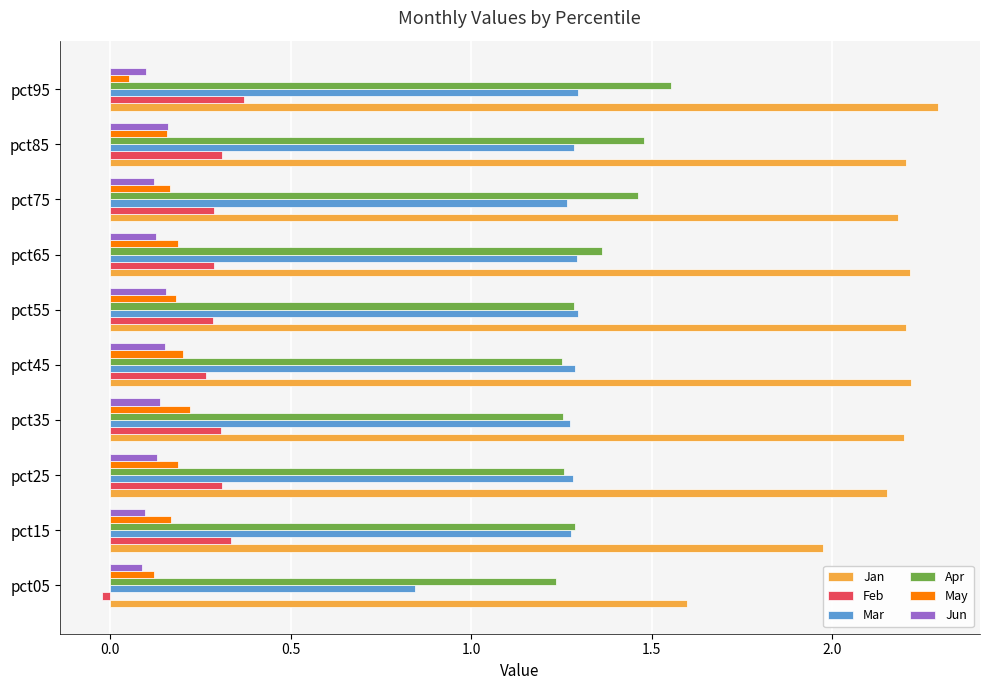

Is the value of Jan at pct55 greater than the value of May at pct95?

Yes